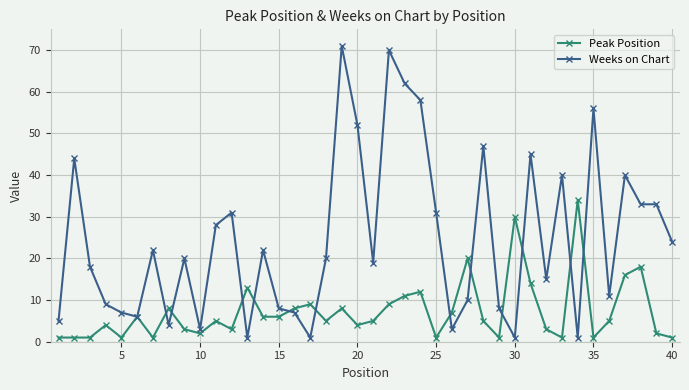

What is the maximum value shown in the chart?

71